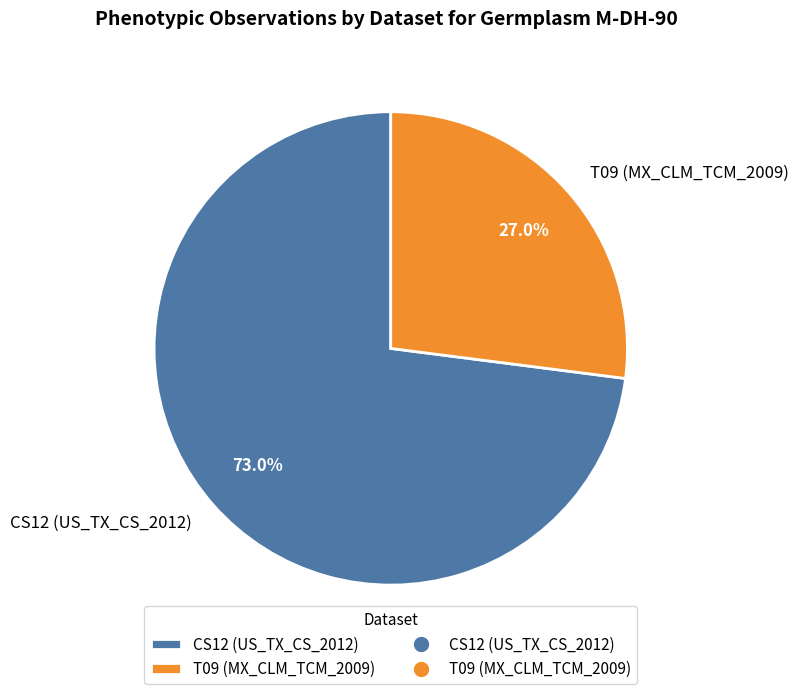

Which category accounts for the majority?

CS12